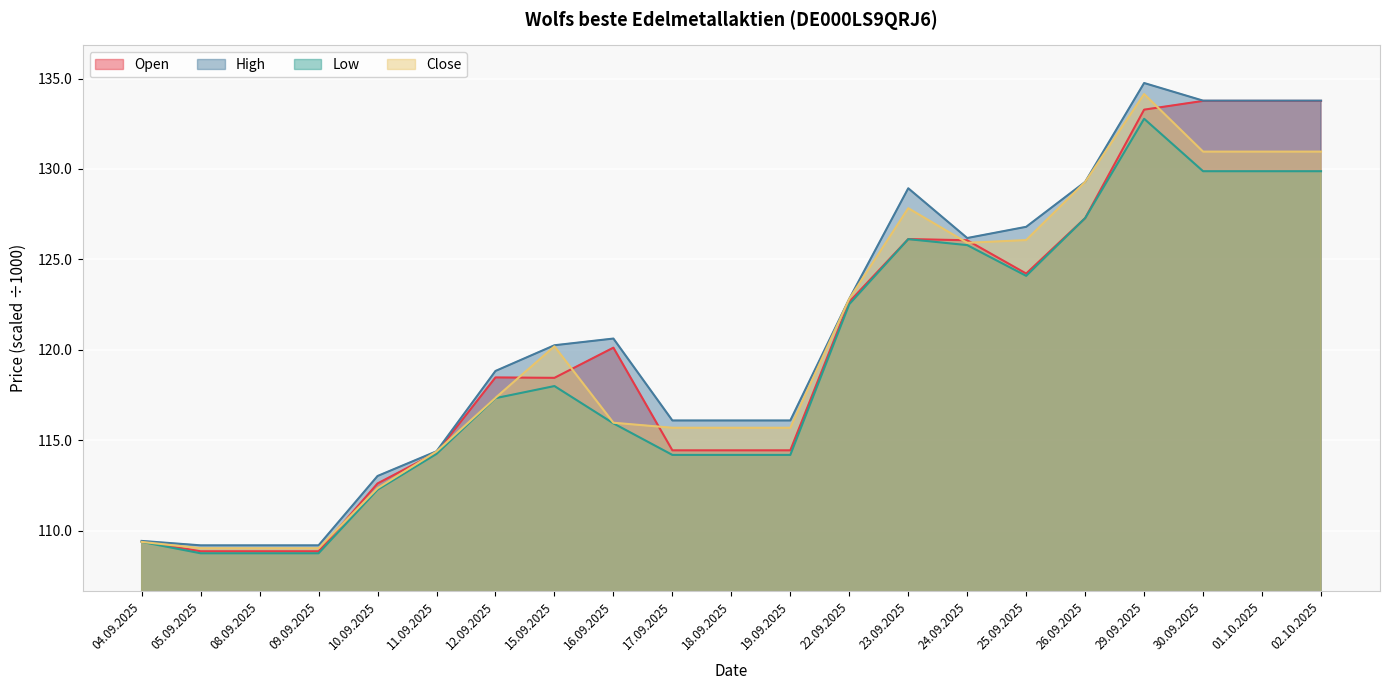

Reading left to right, what are all the values shown in this chart?

Open: 04.09.2025=109.4	05.09.2025=108.9	08.09.2025=108.9	09.09.2025=108.9	10.09.2025=112.6	11.09.2025=114.3	12.09.2025=118.5	15.09.2025=118.5	16.09.2025=120.1	17.09.2025=114.4	18.09.2025=114.4	19.09.2025=114.4	22.09.2025=122.7	23.09.2025=126.1	24.09.2025=126.1	25.09.2025=124.2	26.09.2025=127.3	29.09.2025=133.3	30.09.2025=133.8	01.10.2025=133.8	02.10.2025=133.8
High: 04.09.2025=109.4	05.09.2025=109.2	08.09.2025=109.2	09.09.2025=109.2	10.09.2025=113.0	11.09.2025=114.4	12.09.2025=118.8	15.09.2025=120.3	16.09.2025=120.6	17.09.2025=116.1	18.09.2025=116.1	19.09.2025=116.1	22.09.2025=122.8	23.09.2025=128.9	24.09.2025=126.2	25.09.2025=126.8	26.09.2025=129.3	29.09.2025=134.8	30.09.2025=133.8	01.10.2025=133.8	02.10.2025=133.8
Low: 04.09.2025=109.4	05.09.2025=108.7	08.09.2025=108.7	09.09.2025=108.7	10.09.2025=112.3	11.09.2025=114.2	12.09.2025=117.3	15.09.2025=118.0	16.09.2025=115.9	17.09.2025=114.2	18.09.2025=114.2	19.09.2025=114.2	22.09.2025=122.5	23.09.2025=126.1	24.09.2025=125.8	25.09.2025=124.1	26.09.2025=127.3	29.09.2025=132.8	30.09.2025=129.9	01.10.2025=129.9	02.10.2025=129.9
Close: 04.09.2025=109.4	05.09.2025=109.0	08.09.2025=109.0	09.09.2025=109.0	10.09.2025=112.3	11.09.2025=114.4	12.09.2025=117.3	15.09.2025=120.2	16.09.2025=116.0	17.09.2025=115.7	18.09.2025=115.7	19.09.2025=115.7	22.09.2025=122.8	23.09.2025=127.8	24.09.2025=125.9	25.09.2025=126.1	26.09.2025=129.3	29.09.2025=134.1	30.09.2025=131.0	01.10.2025=131.0	02.10.2025=131.0